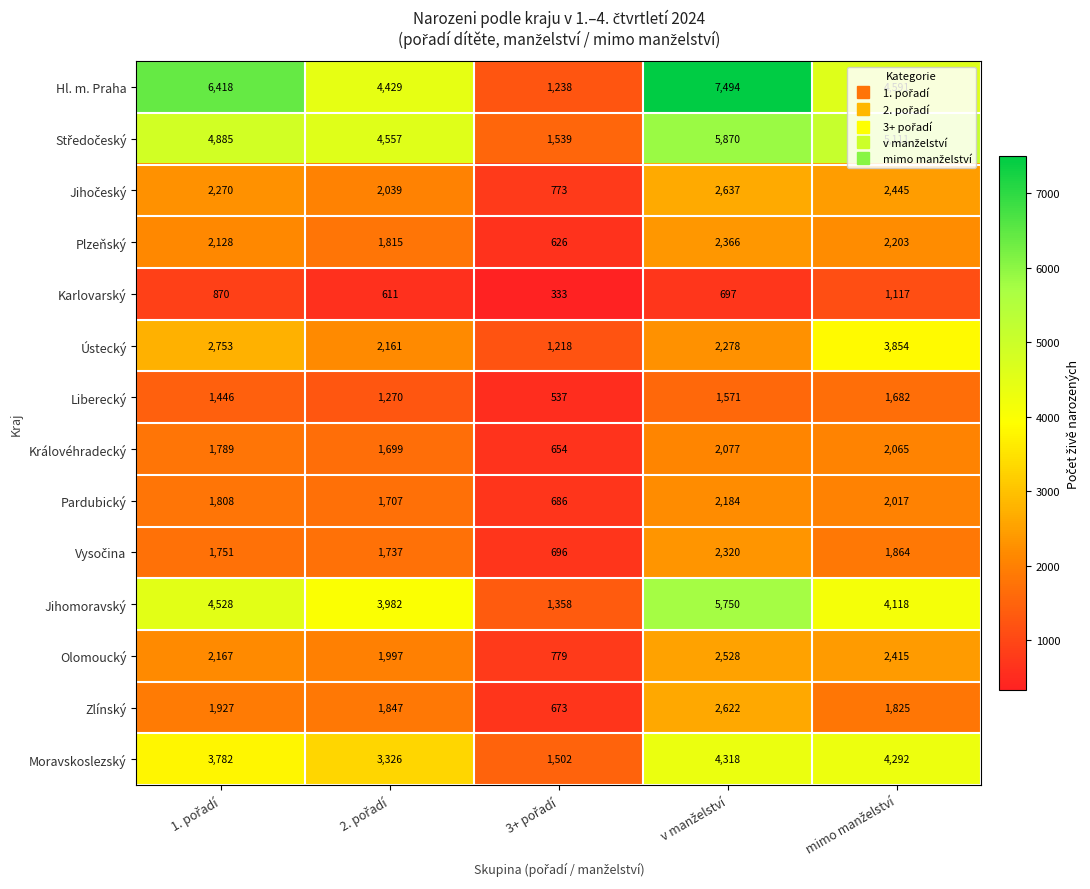

What is the highest value of the Ústecký series?

3854